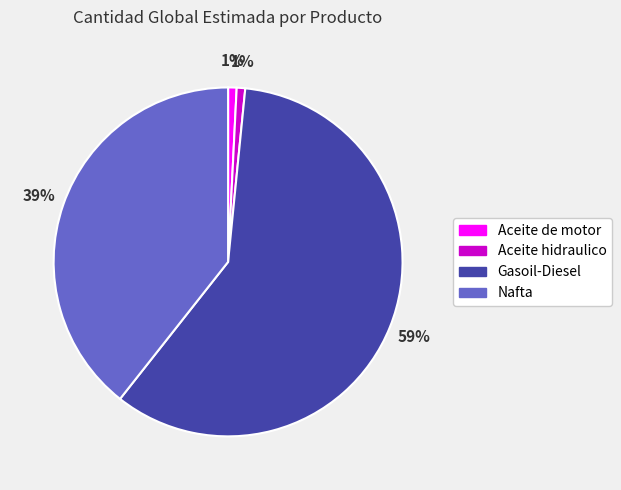

The Gasoil-Diesel slice represents 72% of the pie. True or false?

False